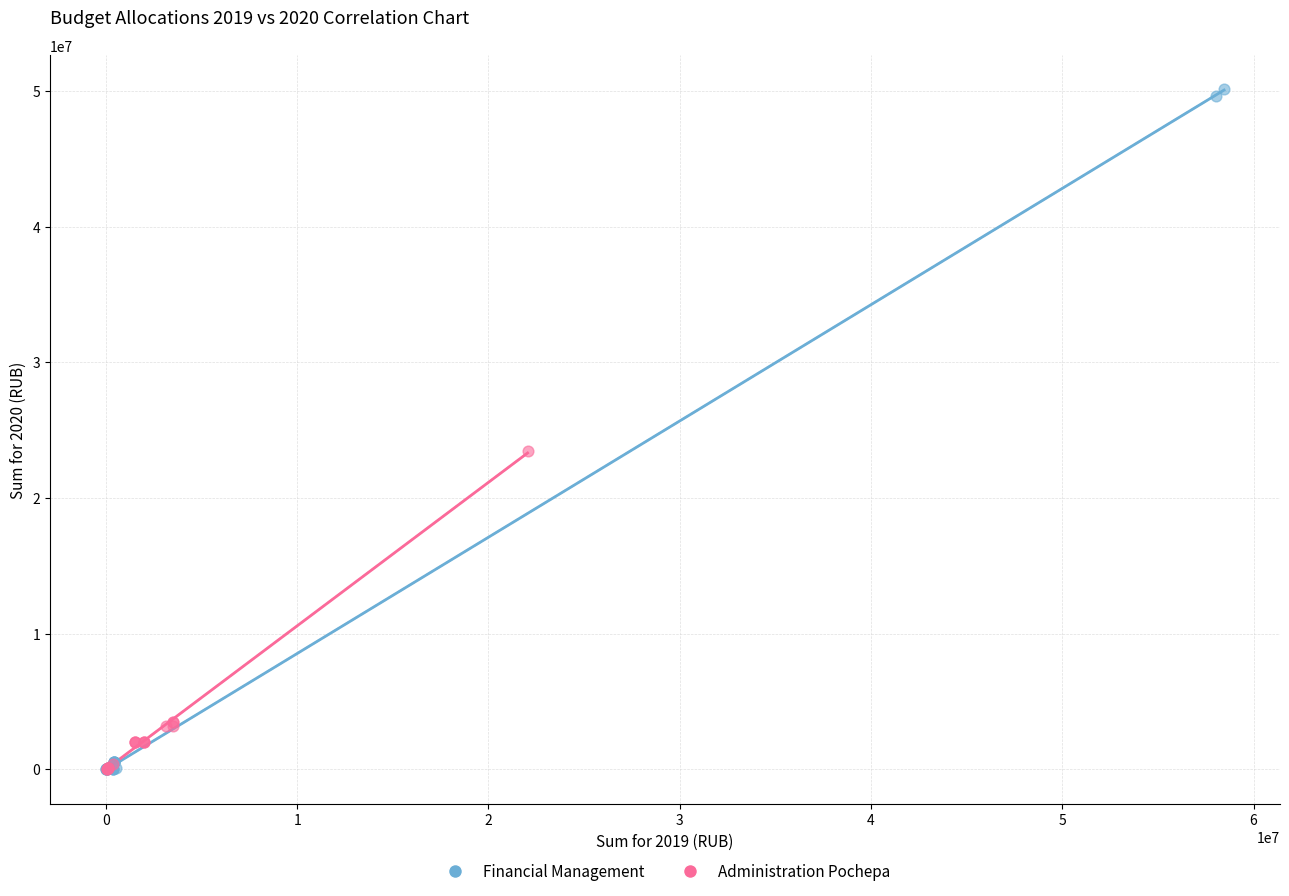

Which series contains the highest Y value?

Financial Management